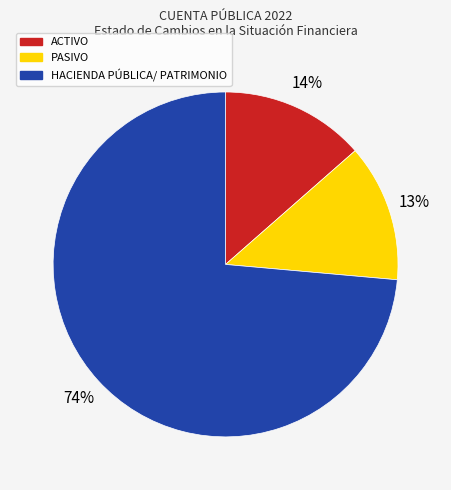

To the nearest percent, what portion does PASIVO represent?

13%